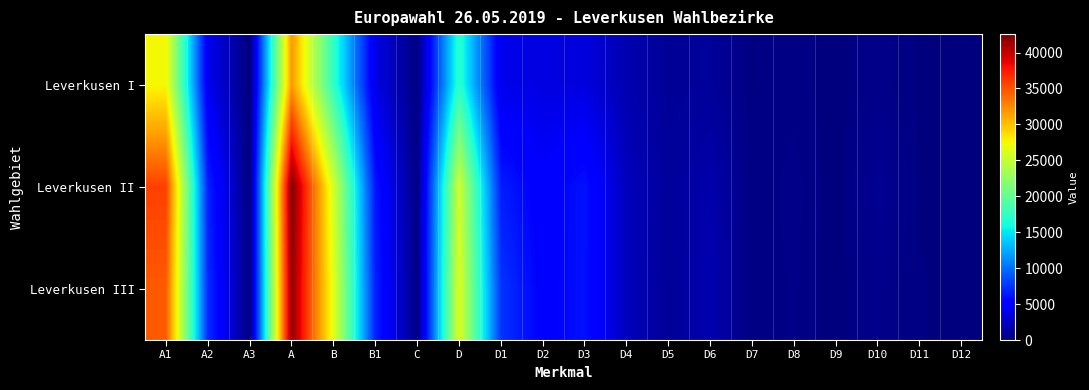

Reading left to right, list all the values displayed in this chart.

Leverkusen I: A1=27530	A2=4272	A3=0	A=31802	B=17377	B1=3867	C=169	D=17208	D1=4017	D2=3701	D3=3585	D4=1884	D5=886	D6=1057	D7=159	D8=274	D9=31	D10=465	D11=122	D12=105
Leverkusen II: A1=35799	A2=6767	A3=0	A=42566	B=25809	B1=6251	C=211	D=25598	D1=6542	D2=4951	D3=6062	D4=2303	D5=1117	D6=1695	D7=207	D8=409	D9=40	D10=759	D11=161	D12=165
Leverkusen III: A1=34632	A2=7207	A3=0	A=41839	B=26540	B1=6705	C=200	D=26340	D1=7494	D2=5138	D3=6046	D4=2323	D5=949	D6=1861	D7=187	D8=365	D9=32	D10=524	D11=170	D12=149